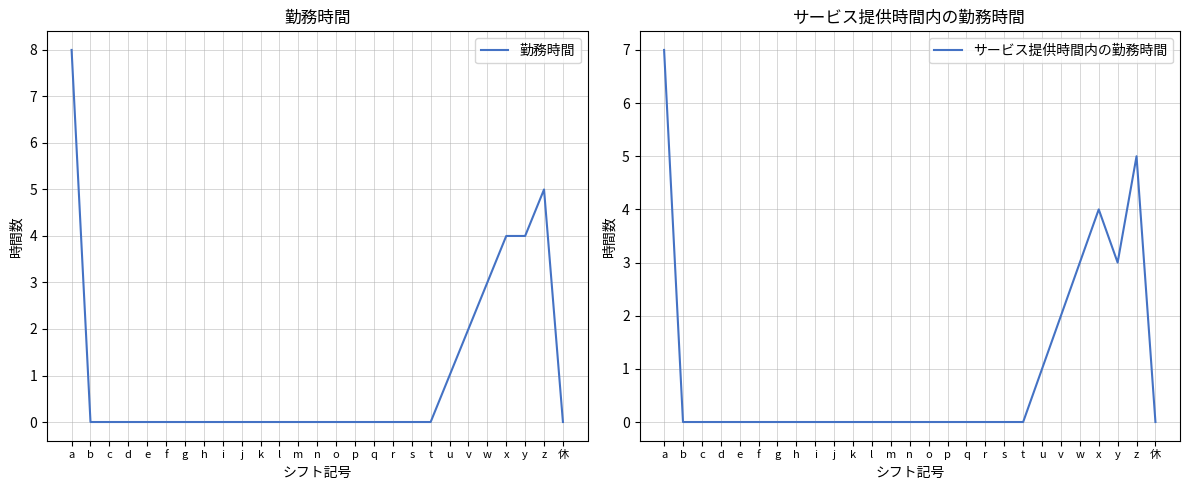

How many data points in サービス提供時間内の勤務時間 are above 0?

7